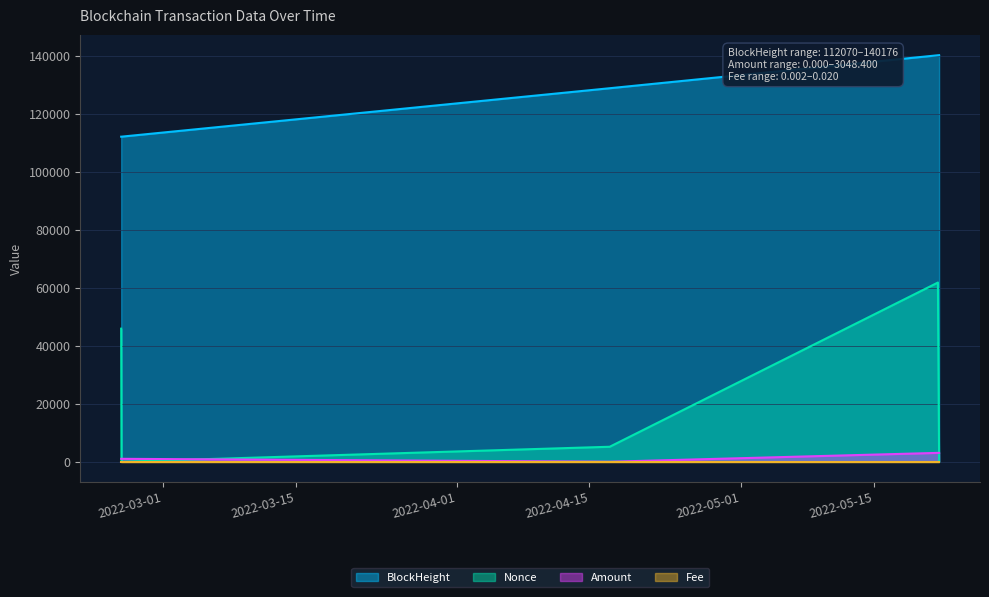

Does the chart display data point markers on the line(s)?

No